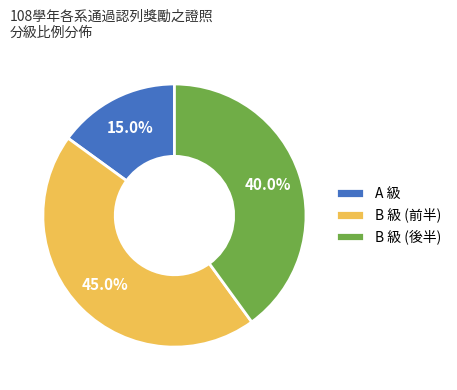

Rank the categories by value from highest to lowest.

B 級 (前半), B 級 (後半), A 級